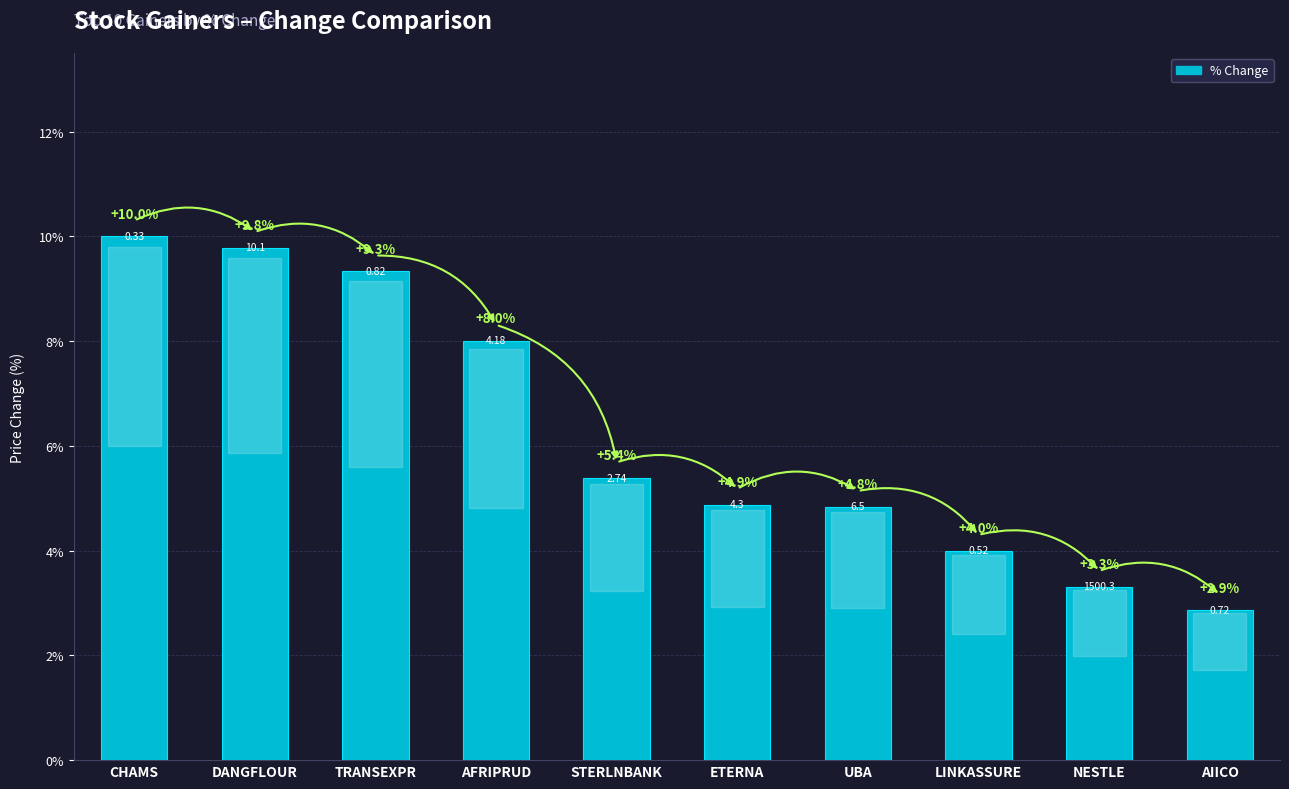

Does the chart contain any negative values?

No